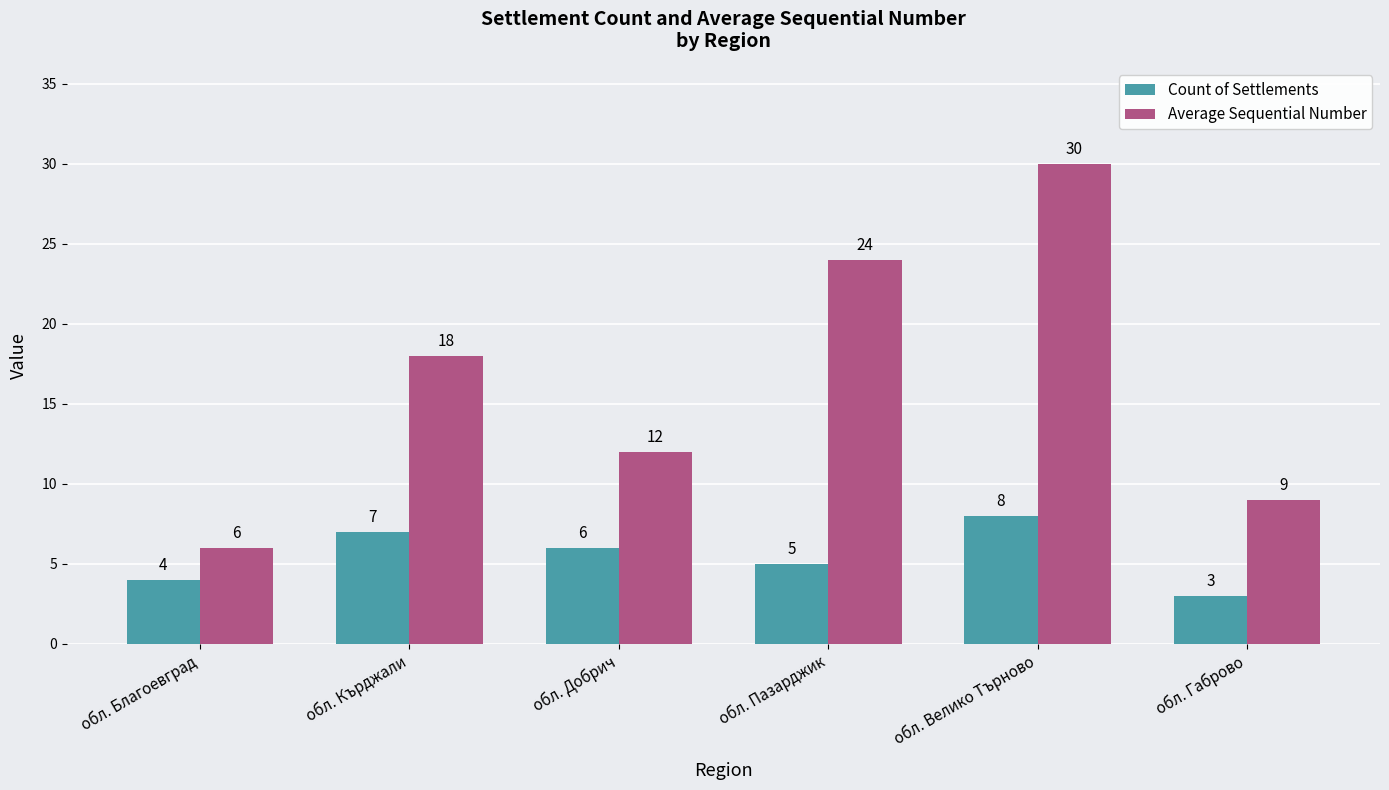

Rank the series at обл. Велико Търново from lowest to highest value.

Count of Settlements, Average Sequential Number